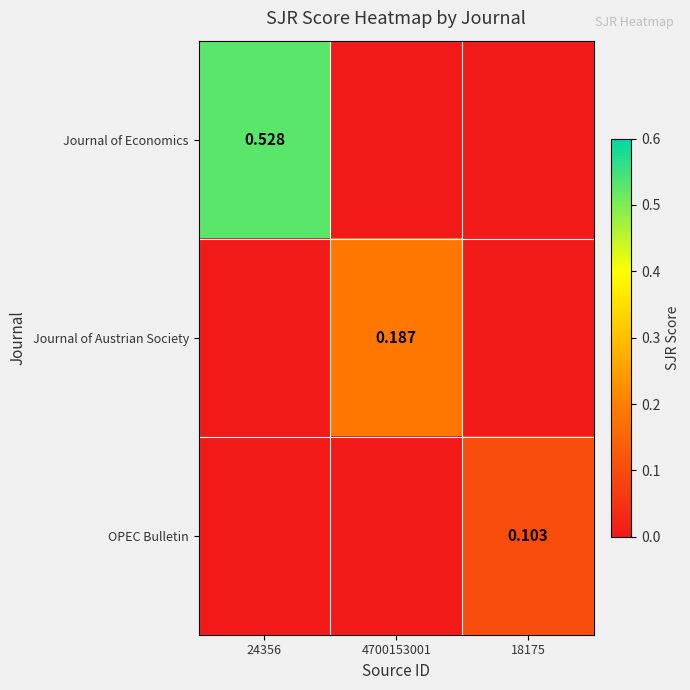

At which category is the sum across all series the highest?

24356